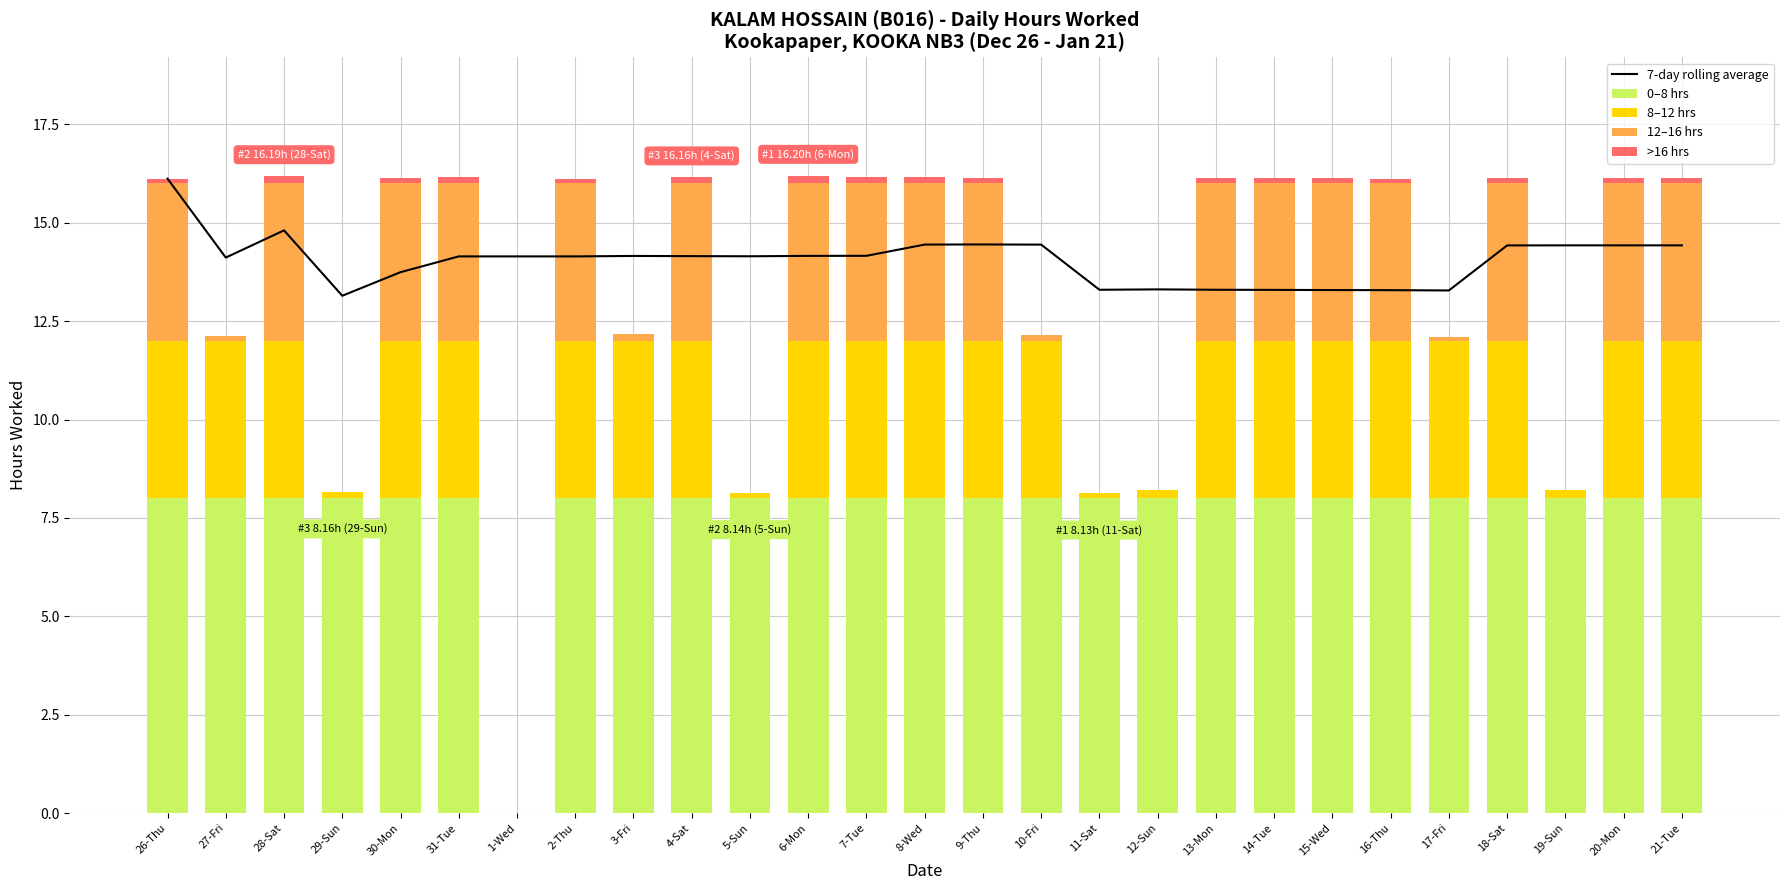

The value of >16 hrs at 27-Fri is 0.0. True or false?

True